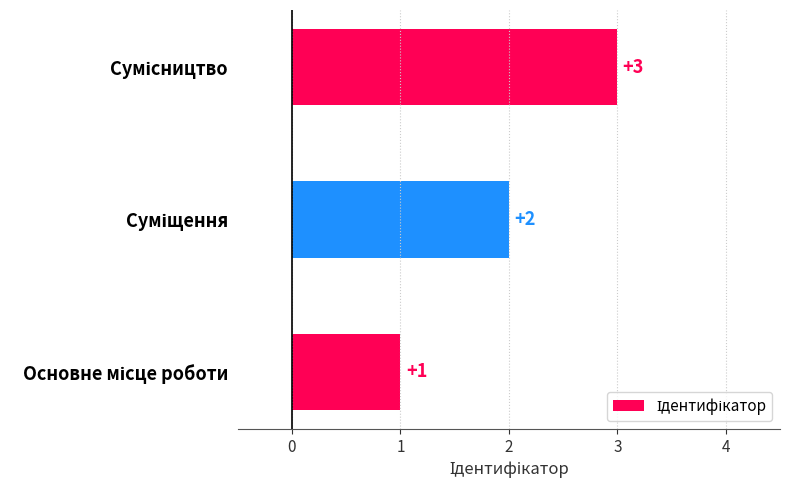

What is the sum of all values?

6